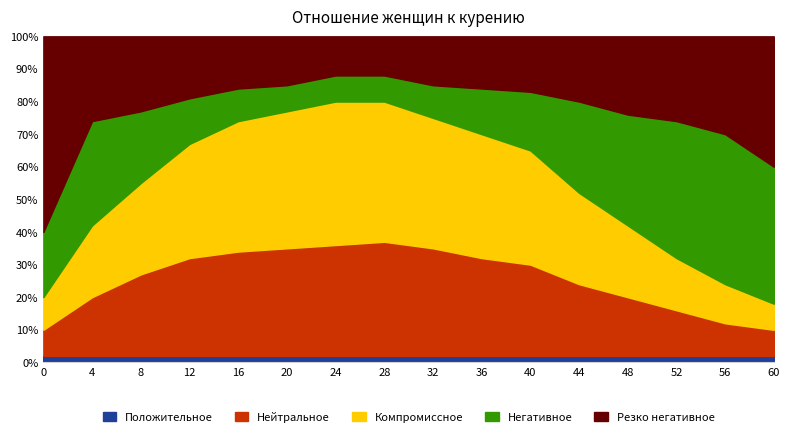

What is the lowest value of the Положительное series?

2.0